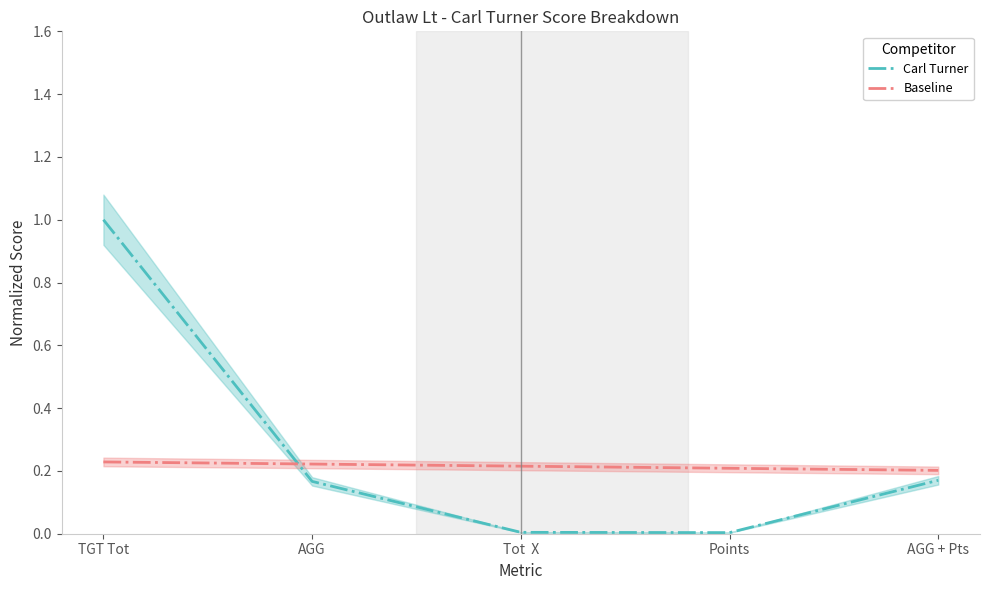

What is the highest value of the Baseline series?

0.2